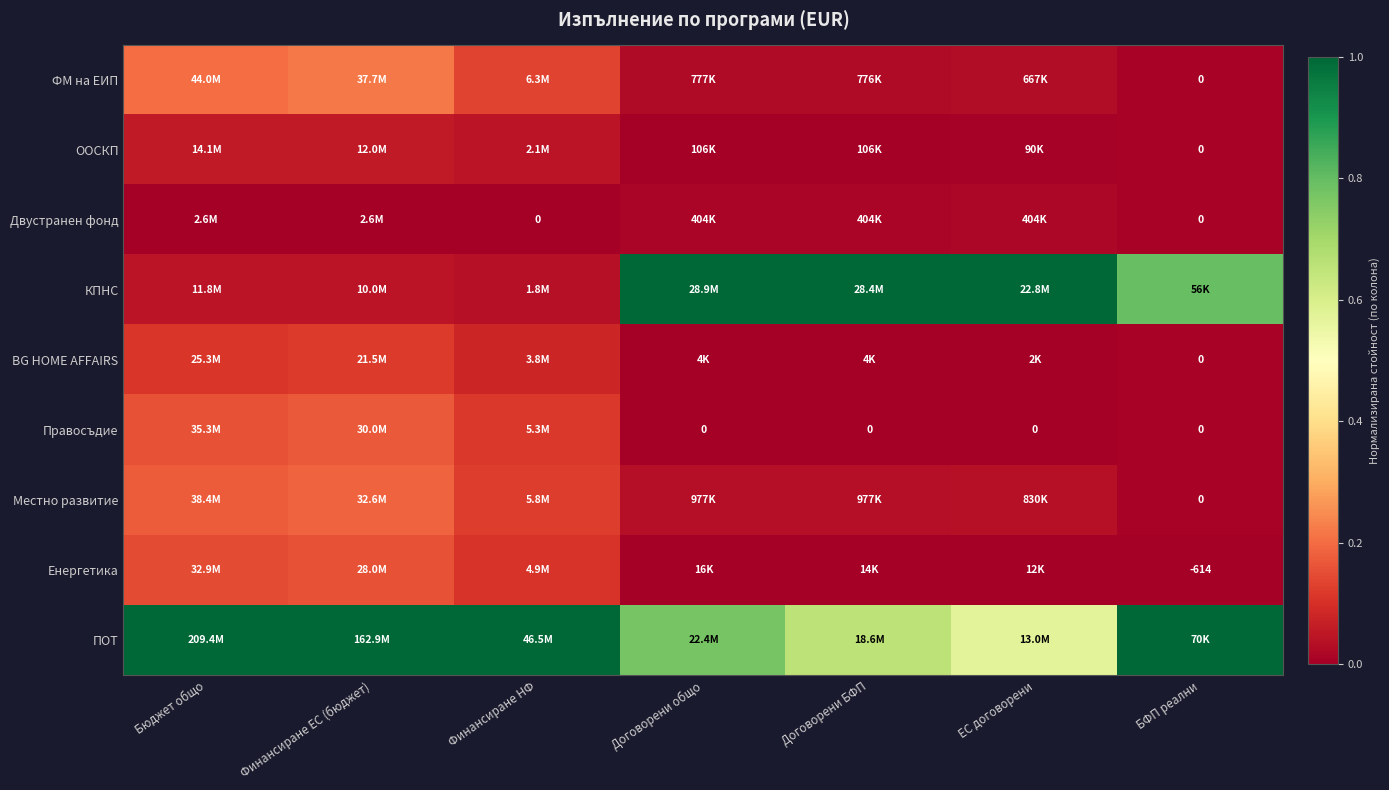

Count the Двустранен фонд values in the range 0 to 1.

7